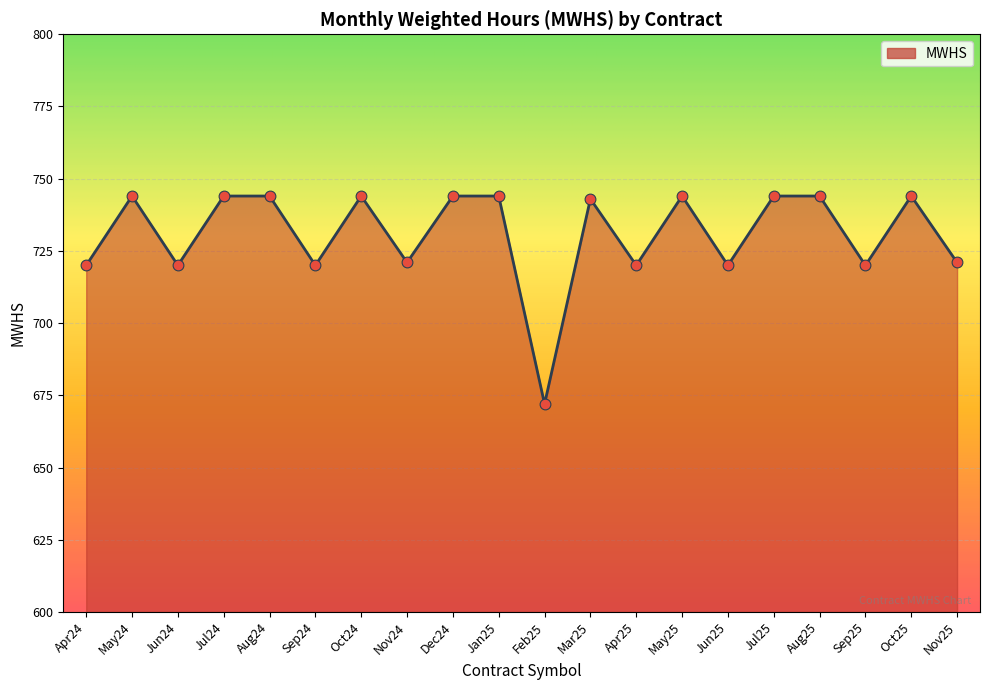

What is the change in value from Jul24 to Jun25?

-24